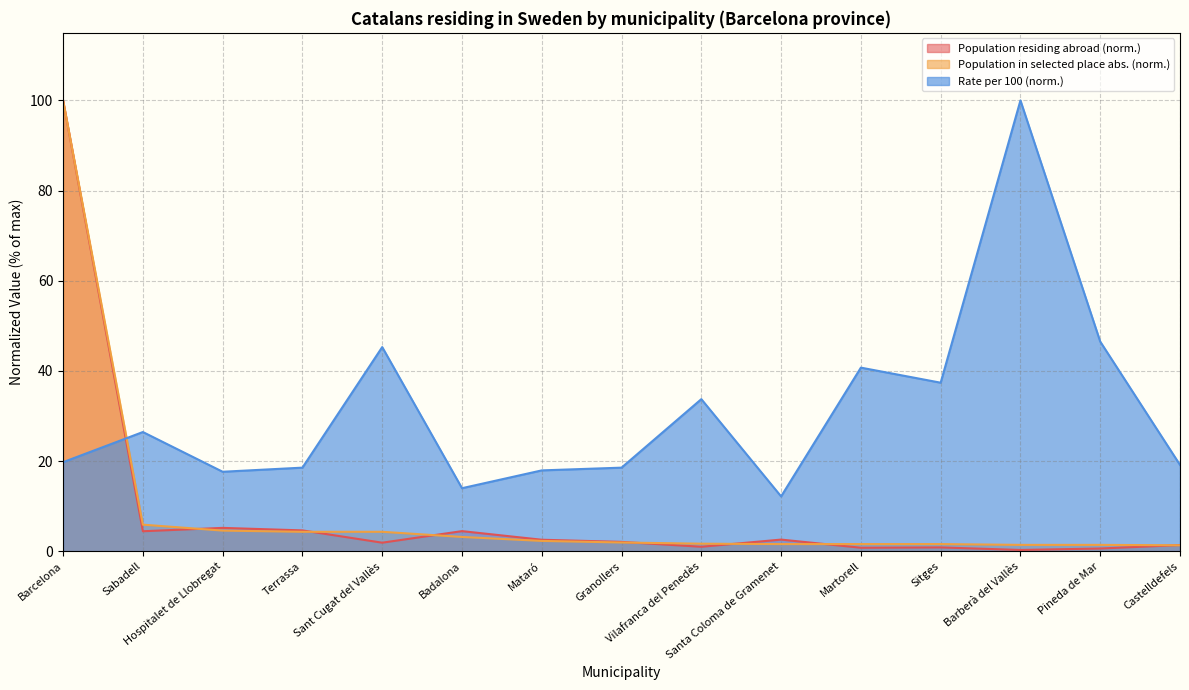

Rank the series at Badalona from lowest to highest value.

Population in selected place abs. (norm.), Population residing abroad (norm.), Rate per 100 (norm.)